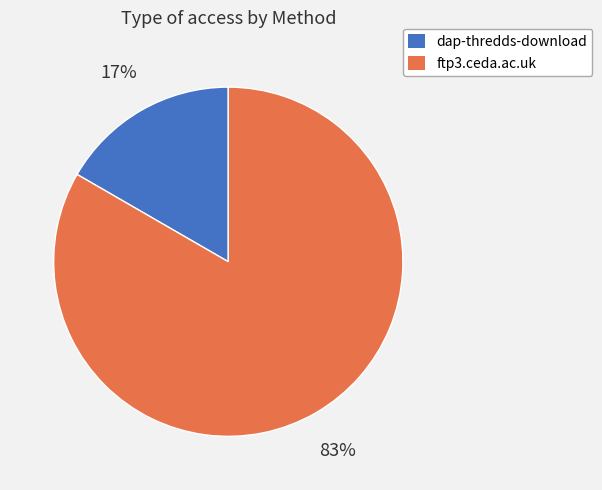

Does ftp3.ceda.ac.uk account for over 50% of the chart?

Yes